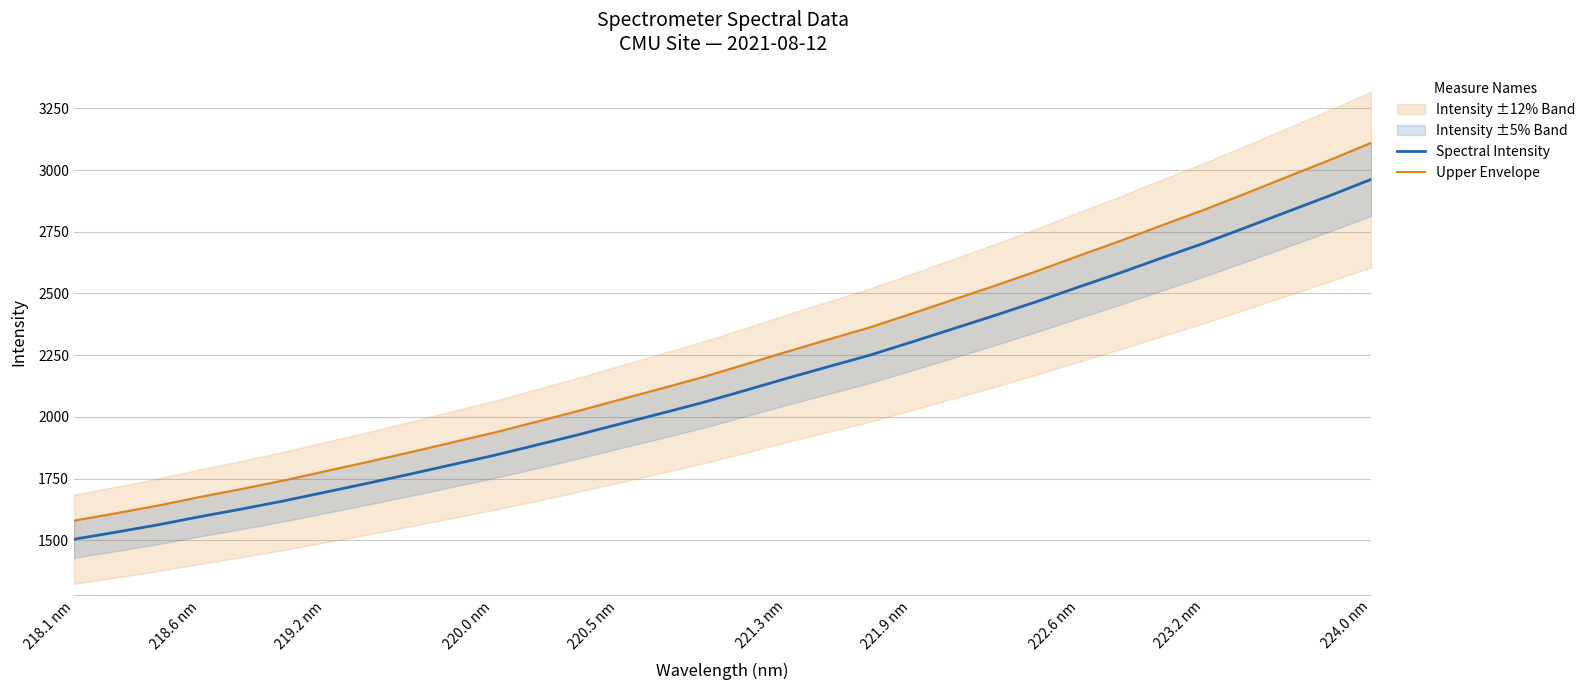

Does the chart have visible grid lines?

Yes